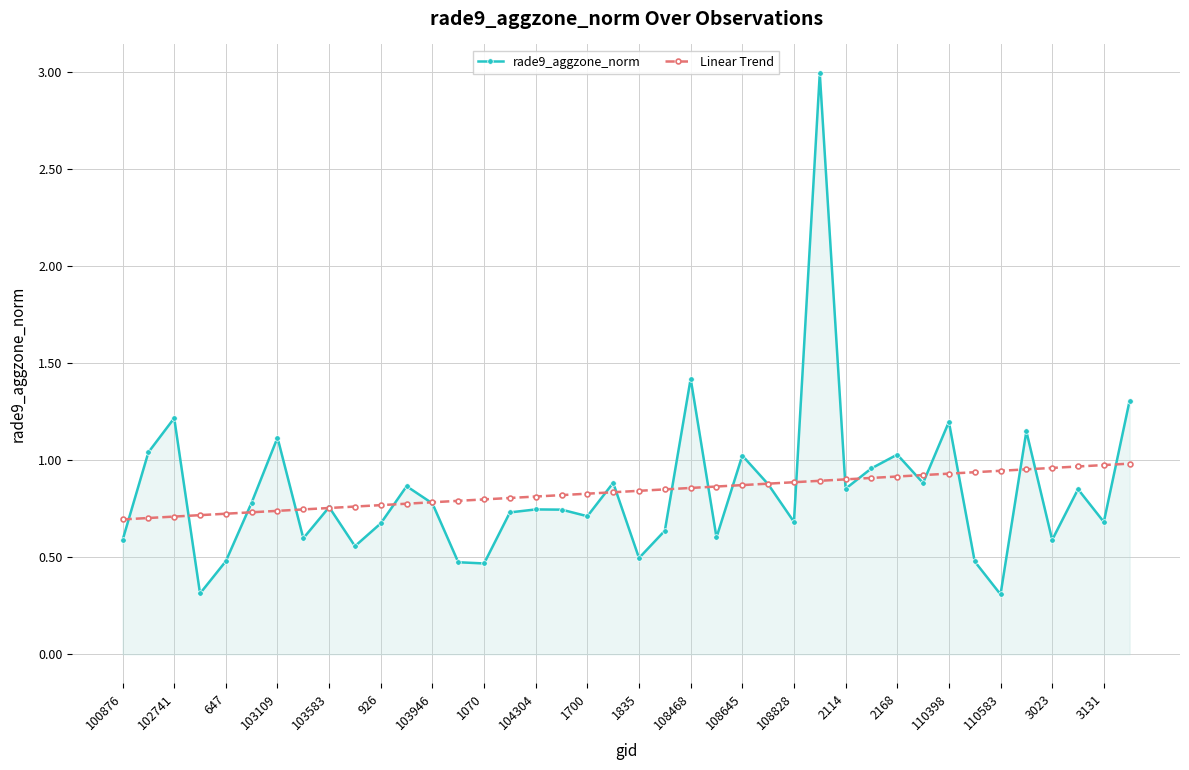

Which series has the widest spread of values?

rade9_aggzone_norm